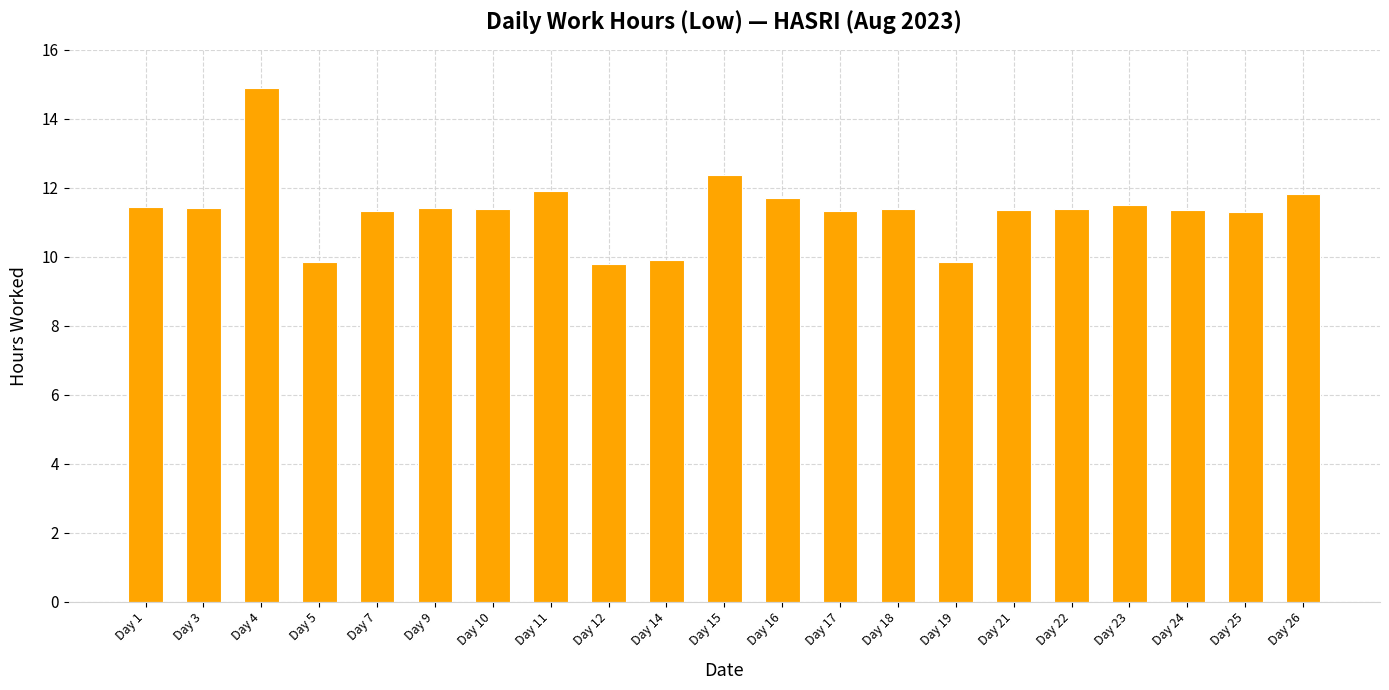

True or false: the data shows 4.2 at Day 11.

False